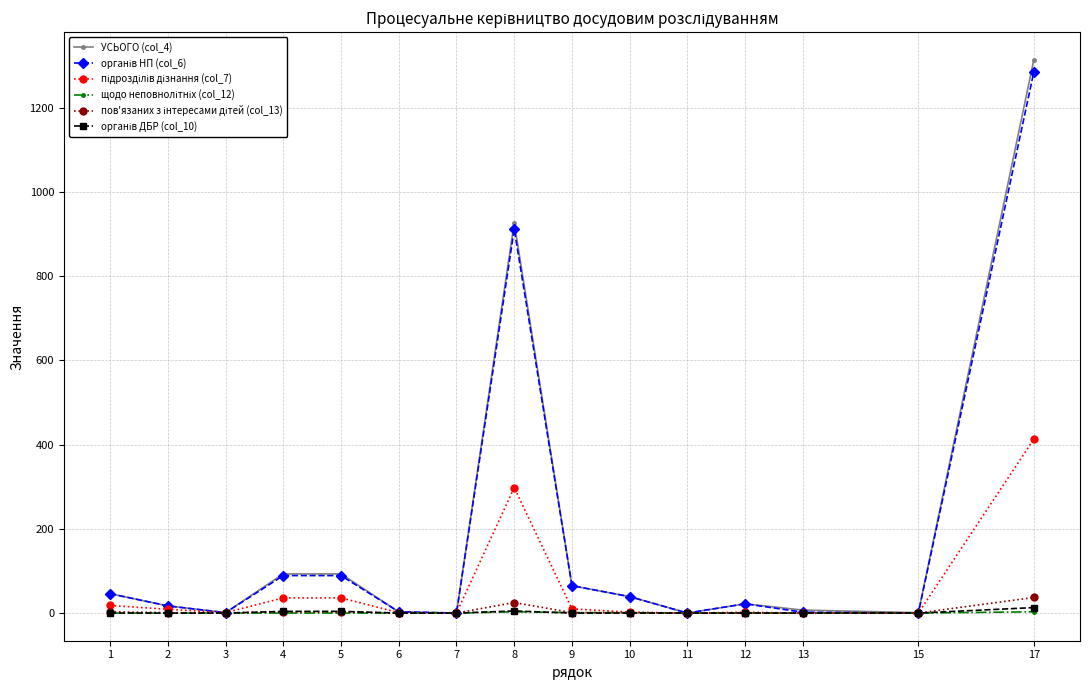

At which category is the sum across all series the highest?

17